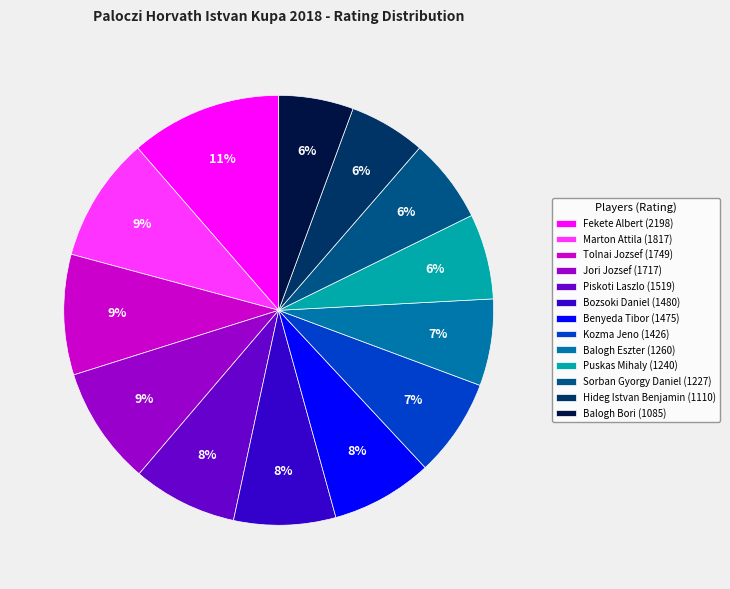

To the nearest percent, what is the average slice percentage?

8%